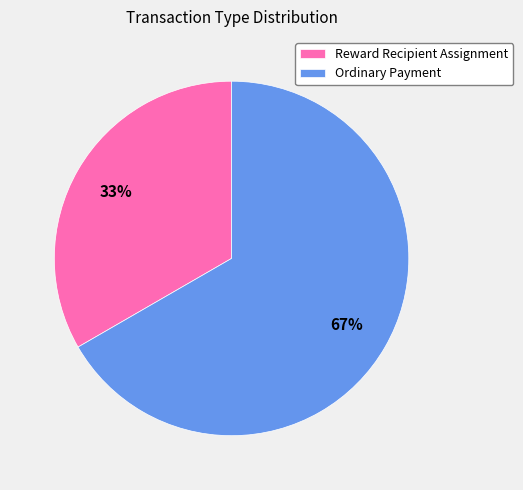

Combined, do Ordinary Payment and Reward Recipient Assignment account for over 50%?

Yes